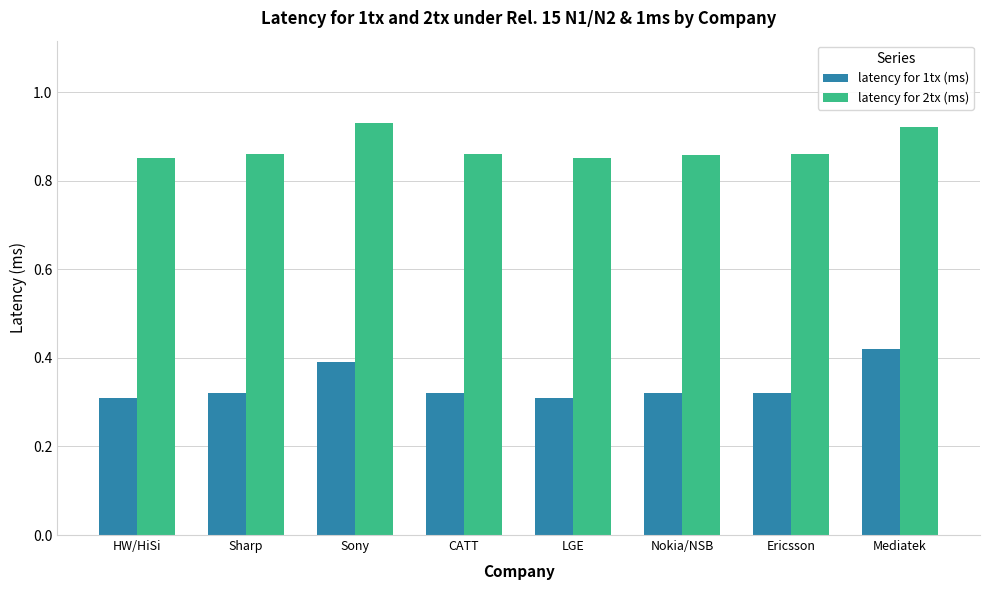

Which series has the widest spread of values?

latency for 1tx (ms)